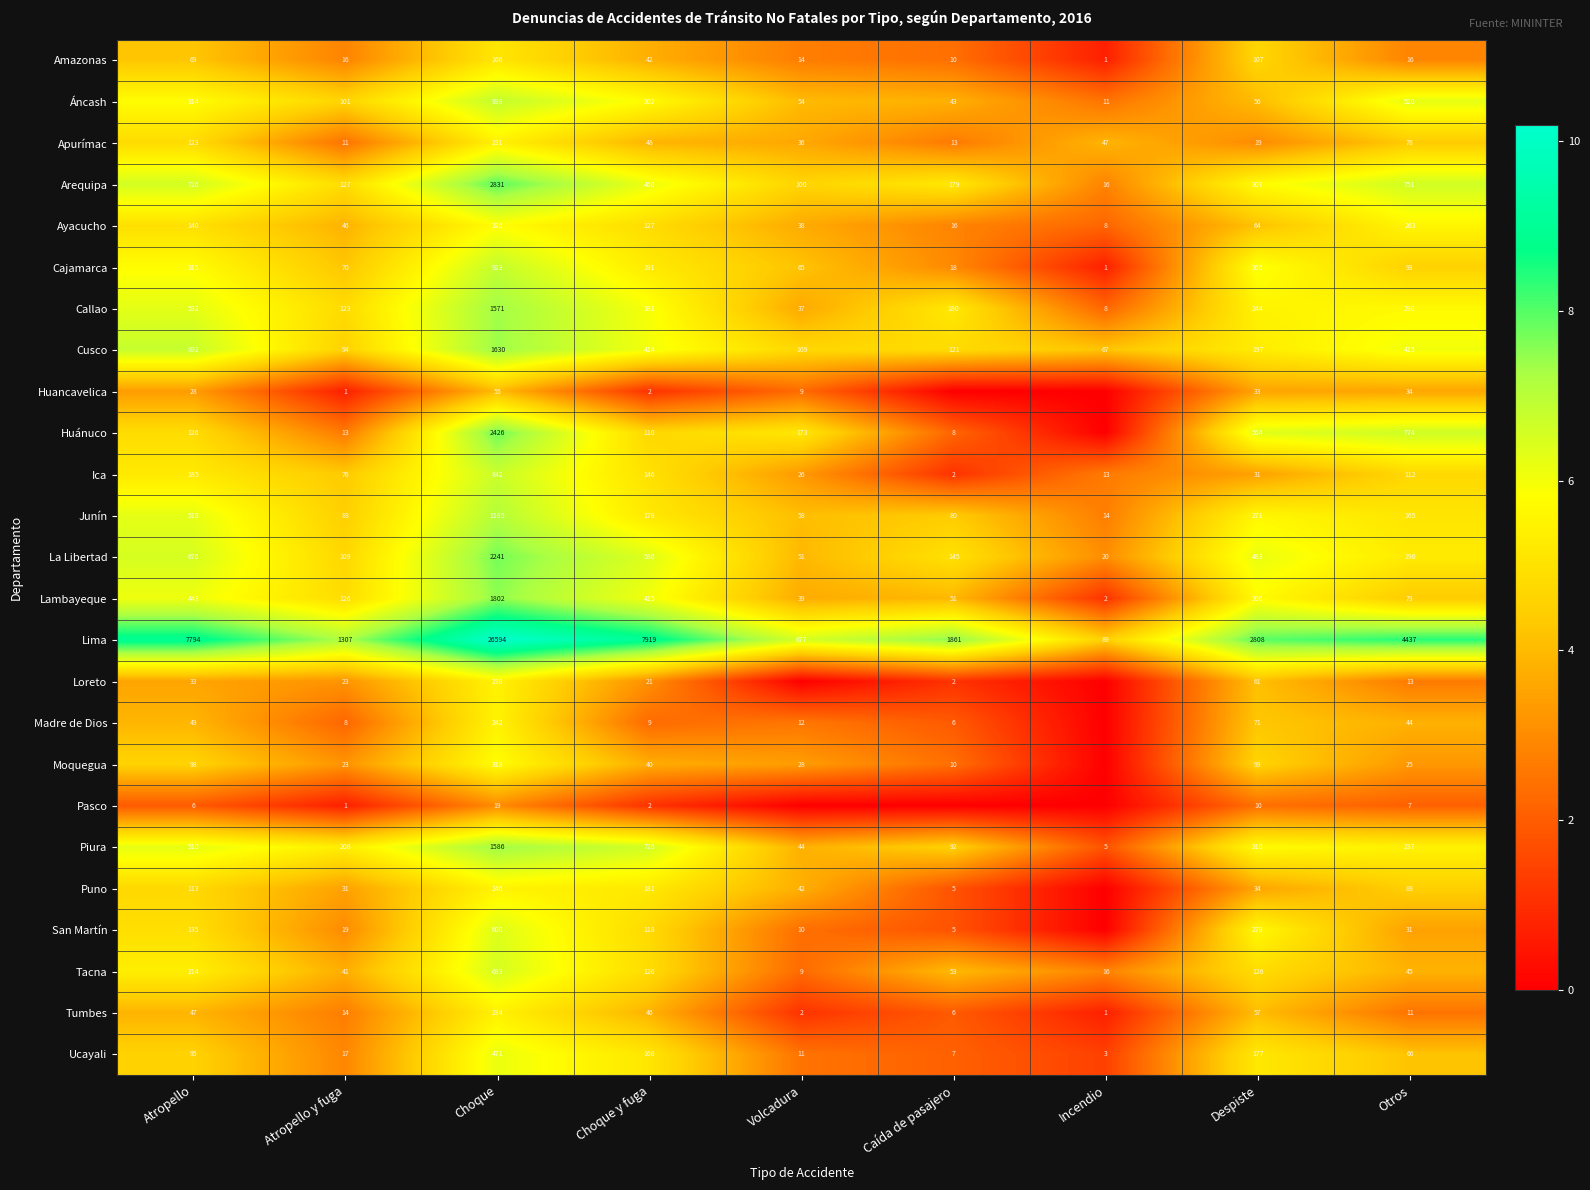

Where is Cajamarca nearest to the value 462?

Despiste